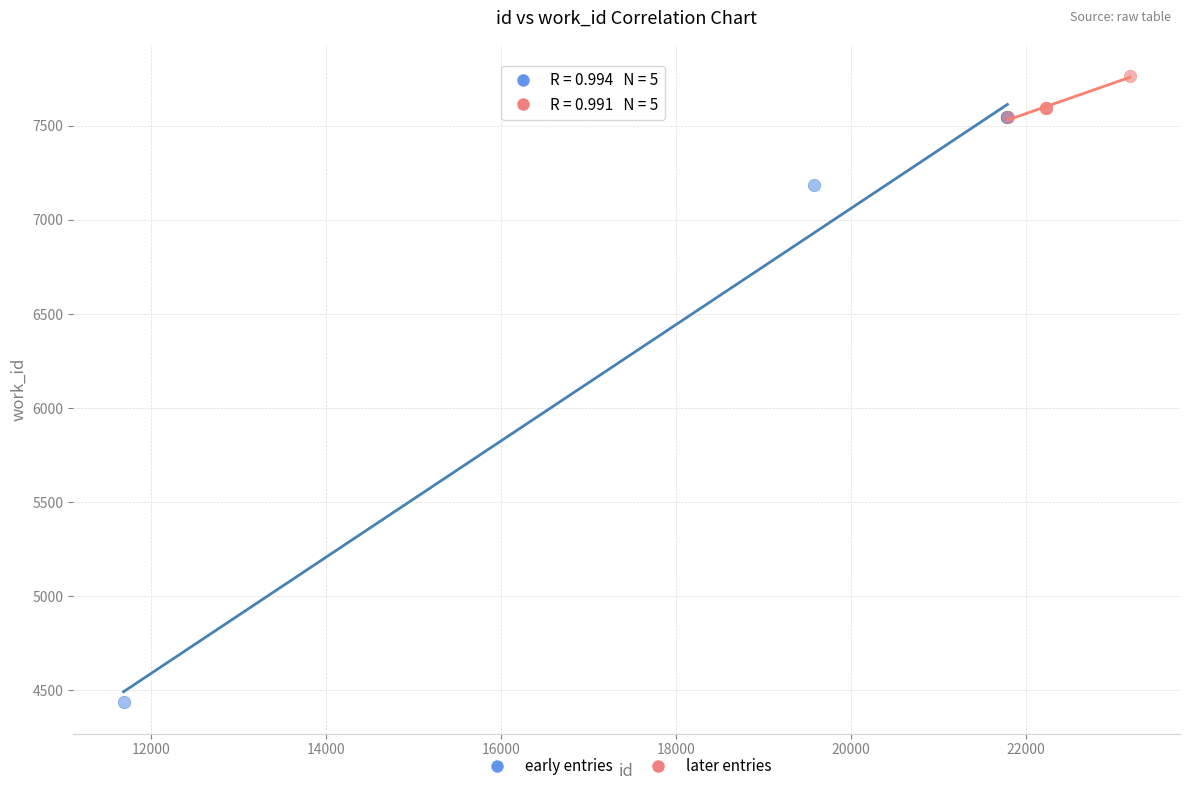

Which series contains the highest Y value?

later entries